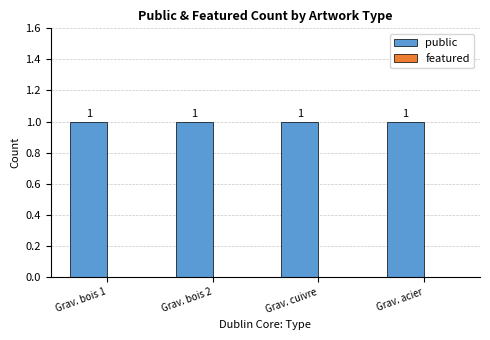

Which series has the largest total across all categories?

public